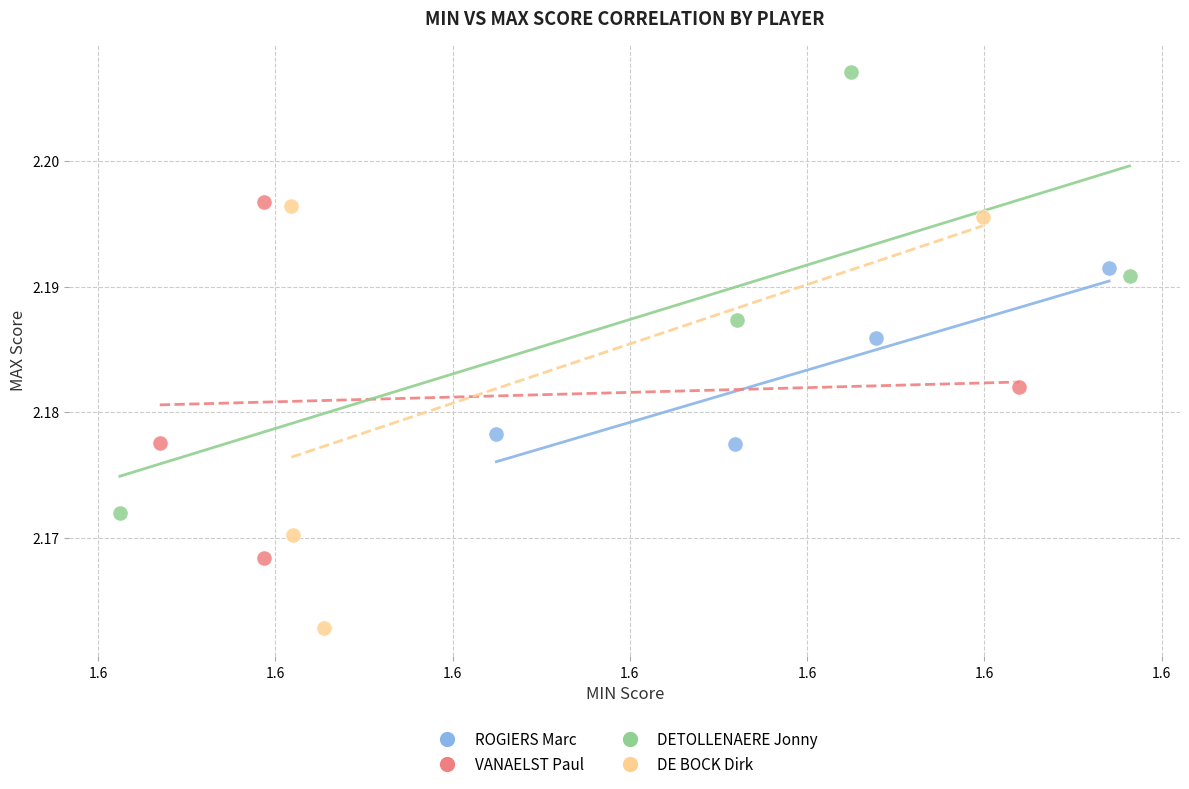

Which series reaches the maximum Y coordinate?

DETOLLENAERE Jonny